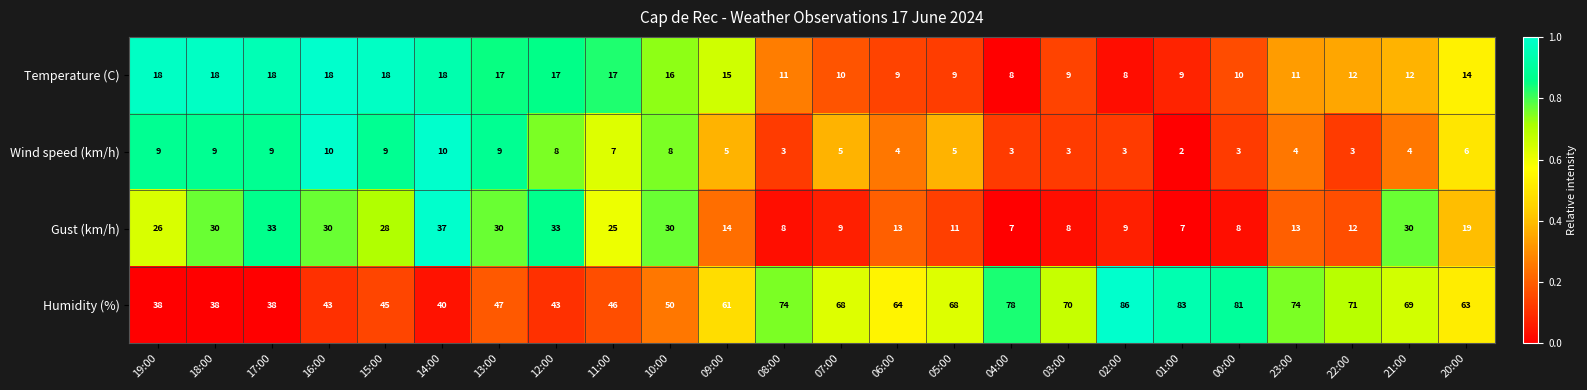

Rank the series by their maximum value, from lowest to highest.

Wind speed (km/h), Temperature (C), Gust (km/h), Humidity (%)